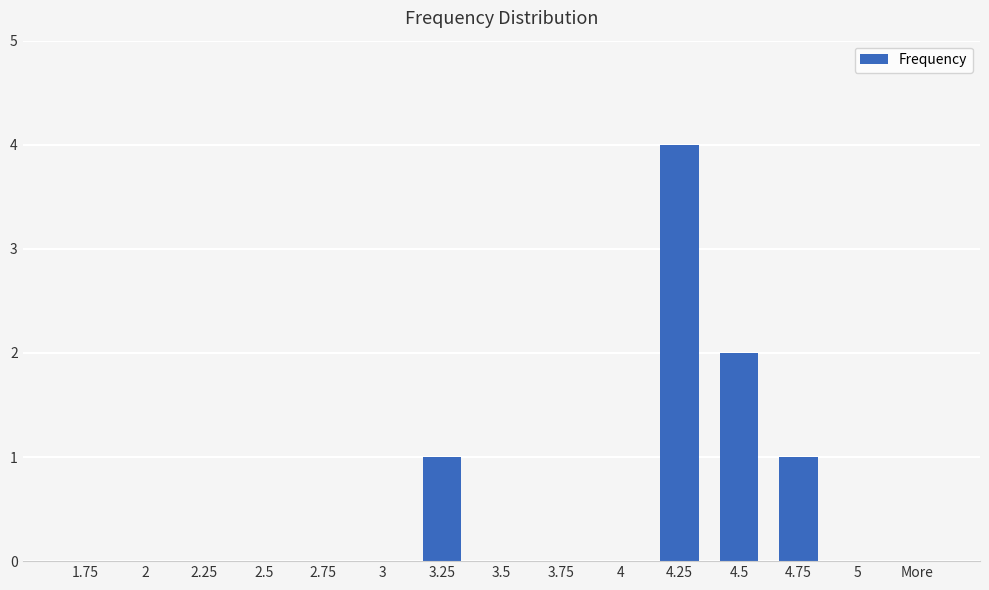

Which category has the highest value across all series?

4.25